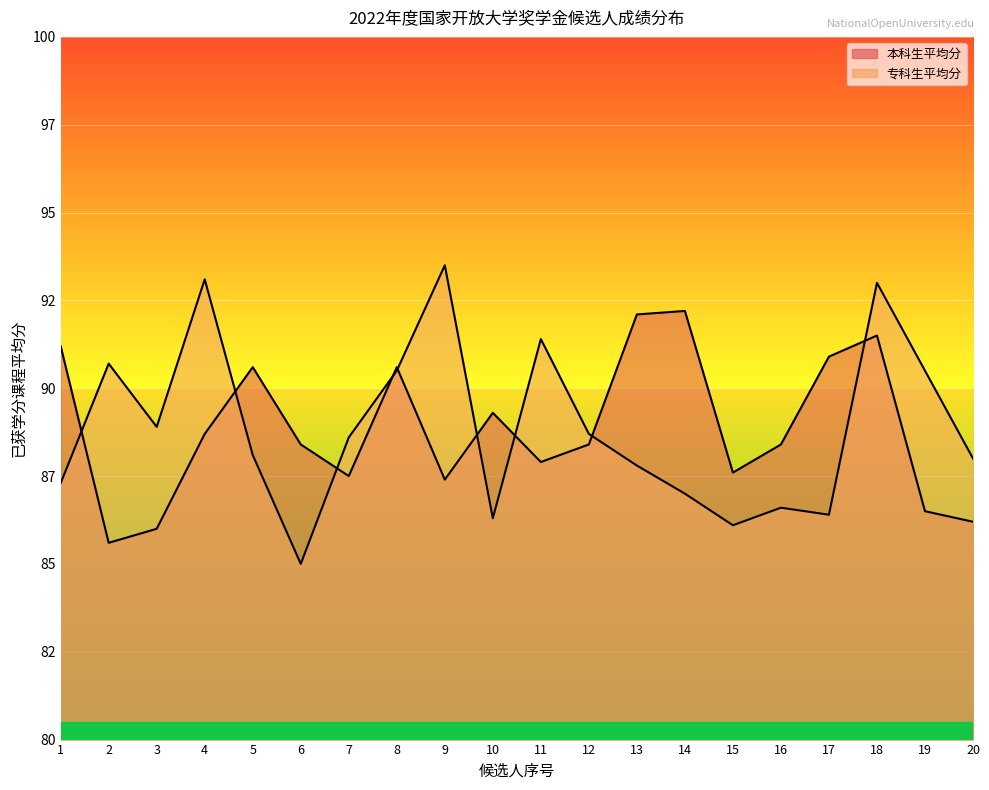

The 本科生平均分 series shows 87.6 at 15. True or false?

True